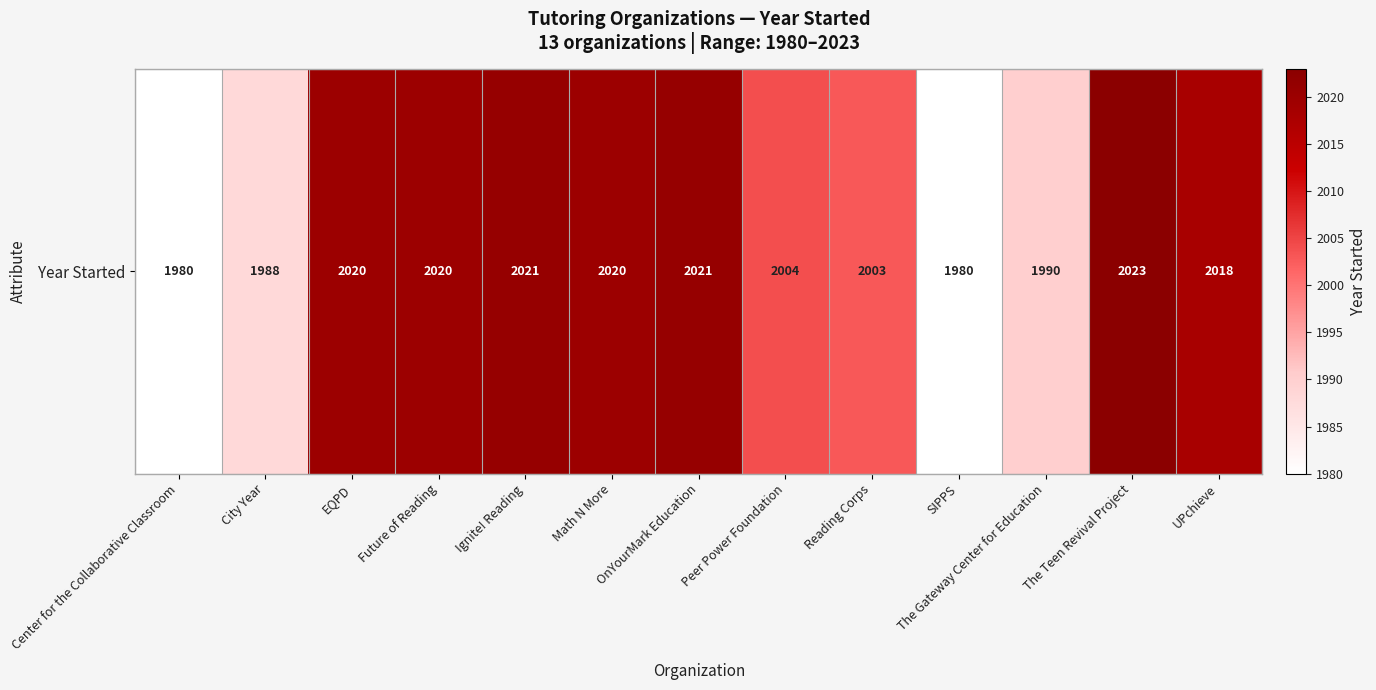

Rank the categories by value from highest to lowest.

The Teen Revival Project, Ignite! Reading, OnYourMark Education, EQPD, Future of Reading, Math N More, UPchieve, Peer Power Foundation, Reading Corps, The Gateway Center for Education, City Year, Center for the Collaborative Classroom, SIPPS